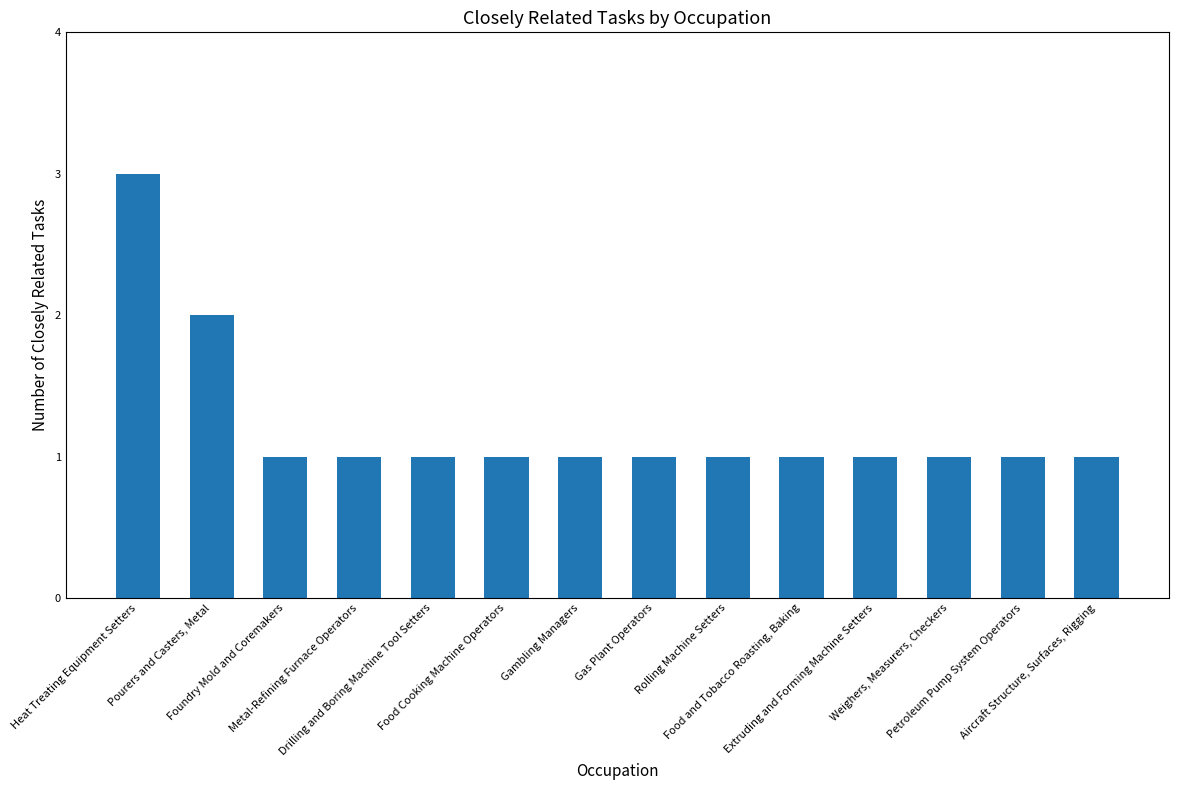

Reading left to right, transcribe all the data shown in this chart.

Heat Treating Equipment Setters=3	Pourers and Casters, Metal=2	Foundry Mold and Coremakers=1	Metal-Refining Furnace Operators=1	Drilling and Boring Machine Tool Setters=1	Food Cooking Machine Operators=1	Gambling Managers=1	Gas Plant Operators=1	Rolling Machine Setters=1	Food and Tobacco Roasting, Baking=1	Extruding and Forming Machine Setters=1	Weighers, Measurers, Checkers=1	Petroleum Pump System Operators=1	Aircraft Structure, Surfaces, Rigging=1